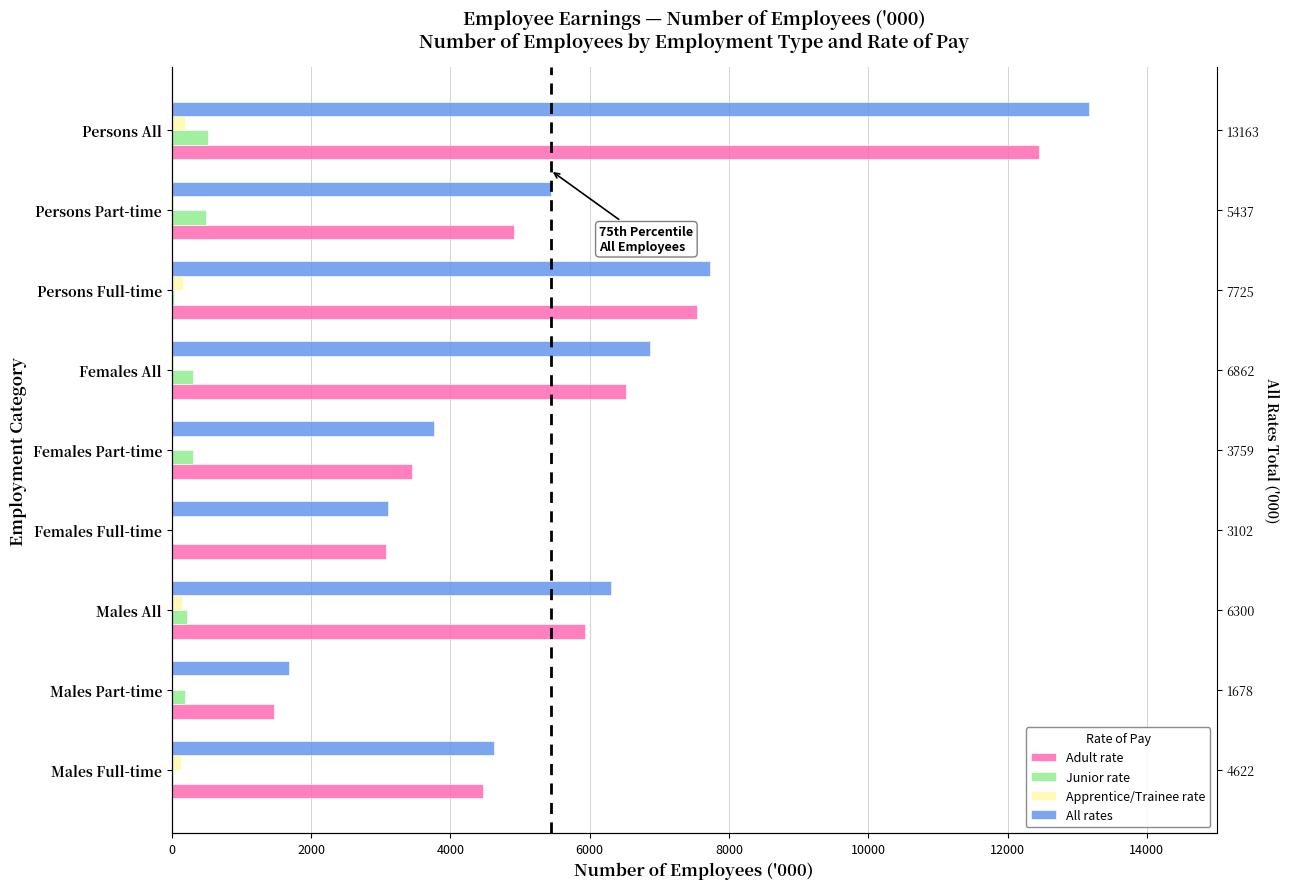

How many values in the Adult rate series are below 4910?

4